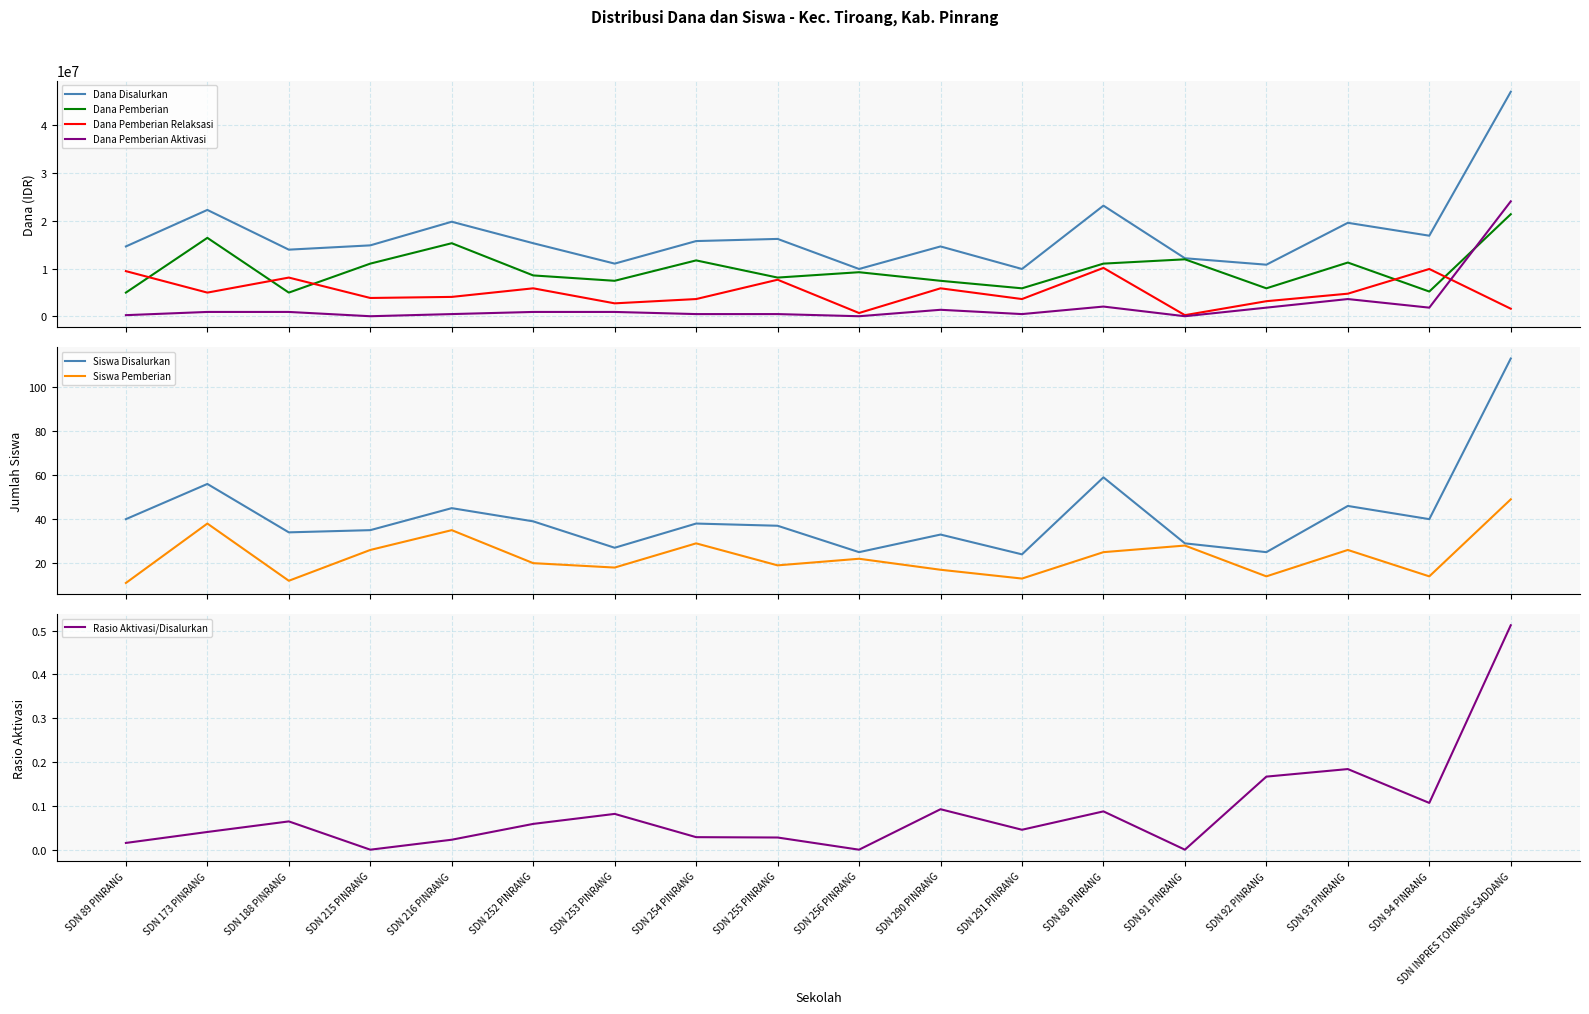

Count the number of categories in the chart.

18